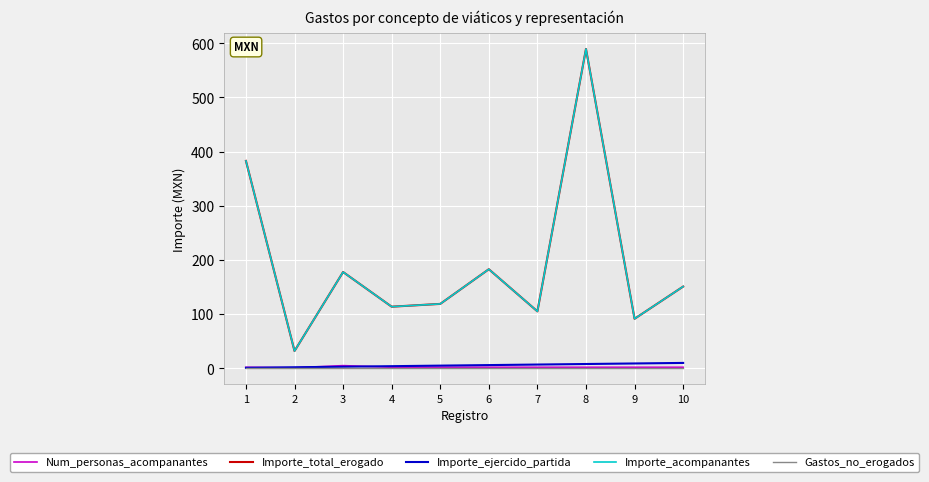

What is the value of the Num_personas_acompanantes point at the 10th from the left?

2.0